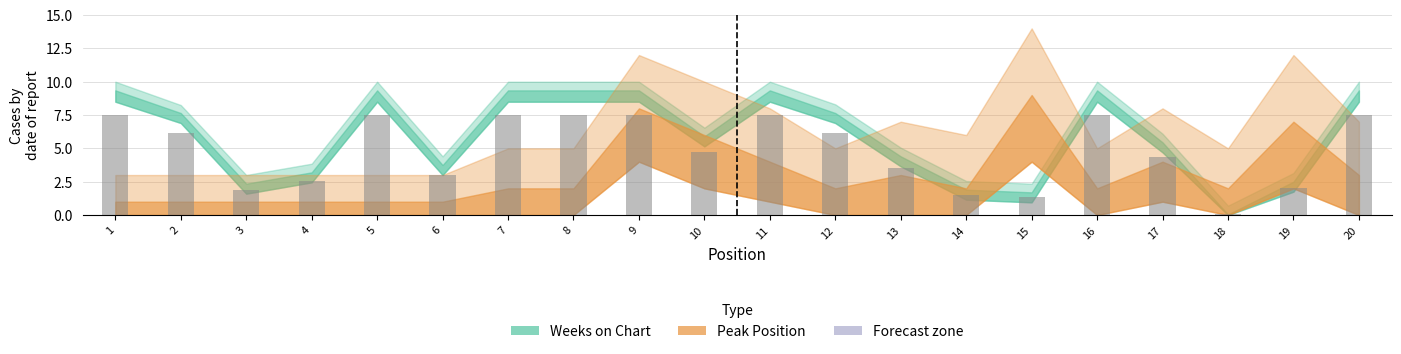

What is the sum of the values at 20 and 4?

10.0